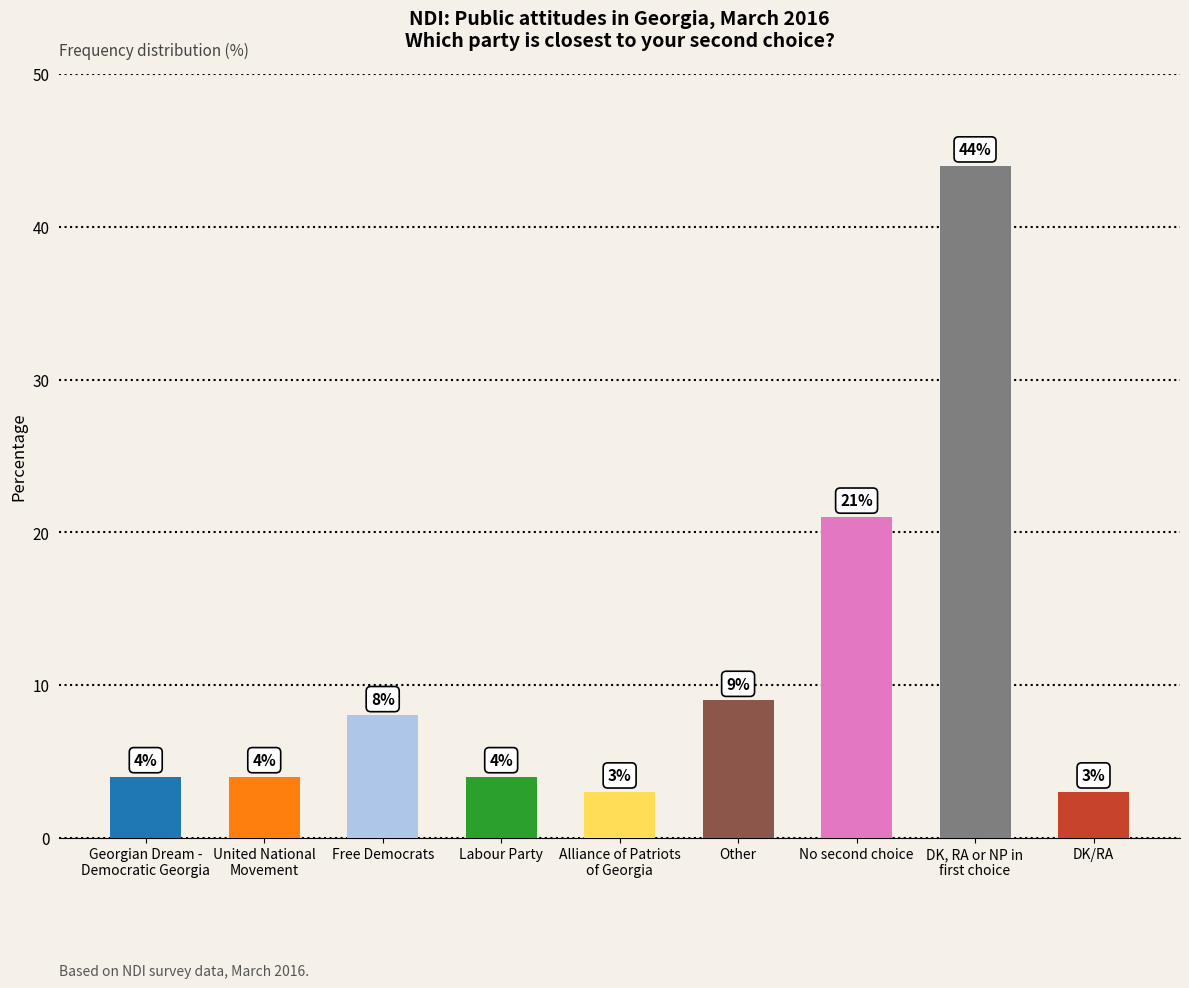

What is the difference between the maximum and minimum values?

41